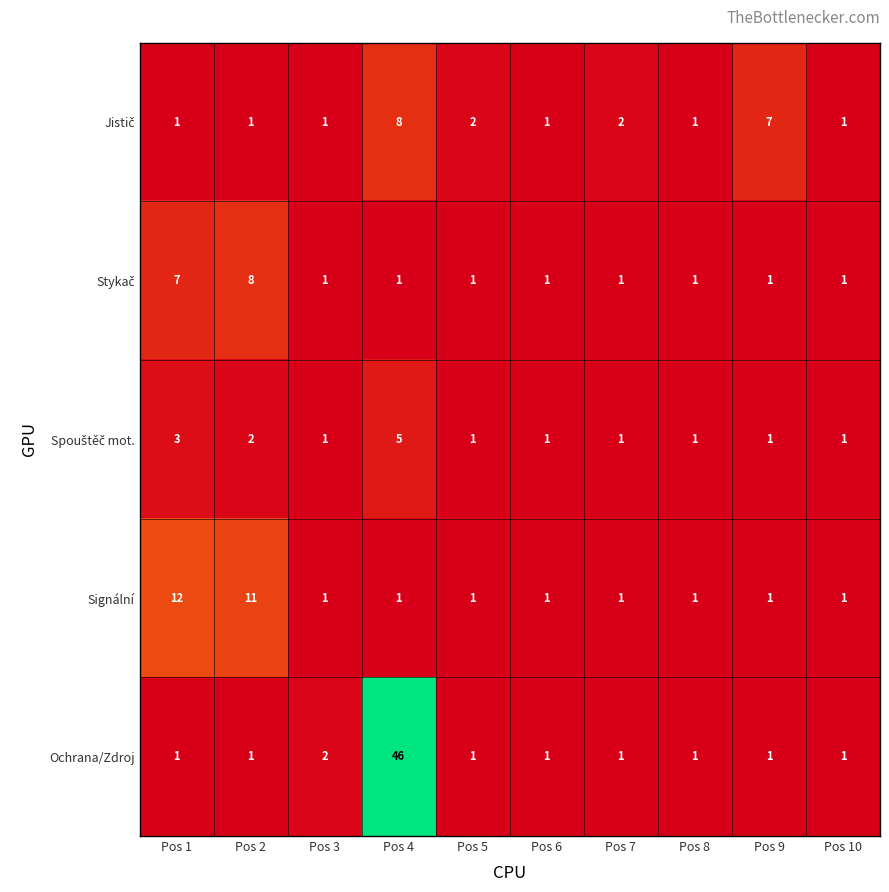

What is the maximum value shown in the chart?

46